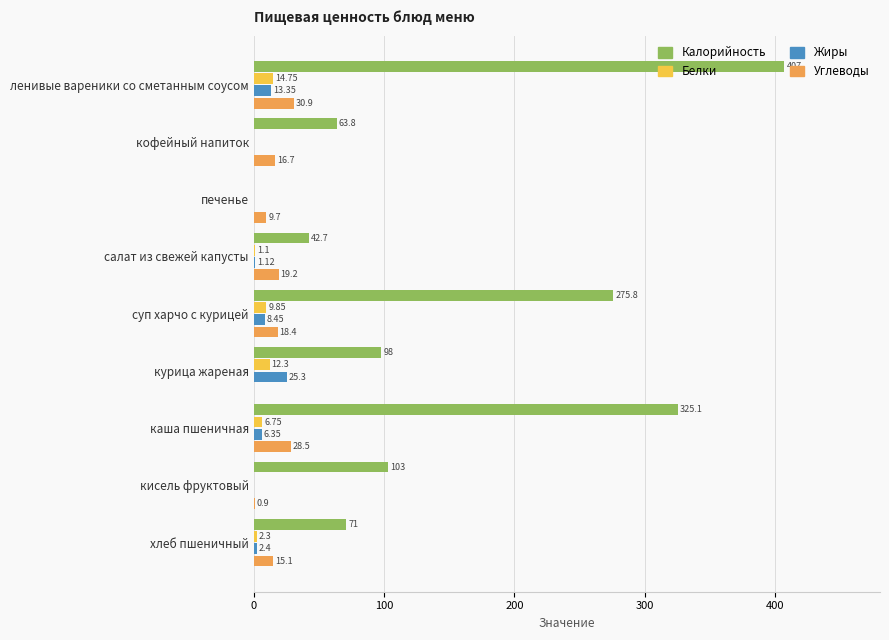

What is the sum of the Углеводы values at кисель фруктовый and кофейный напиток?

17.6